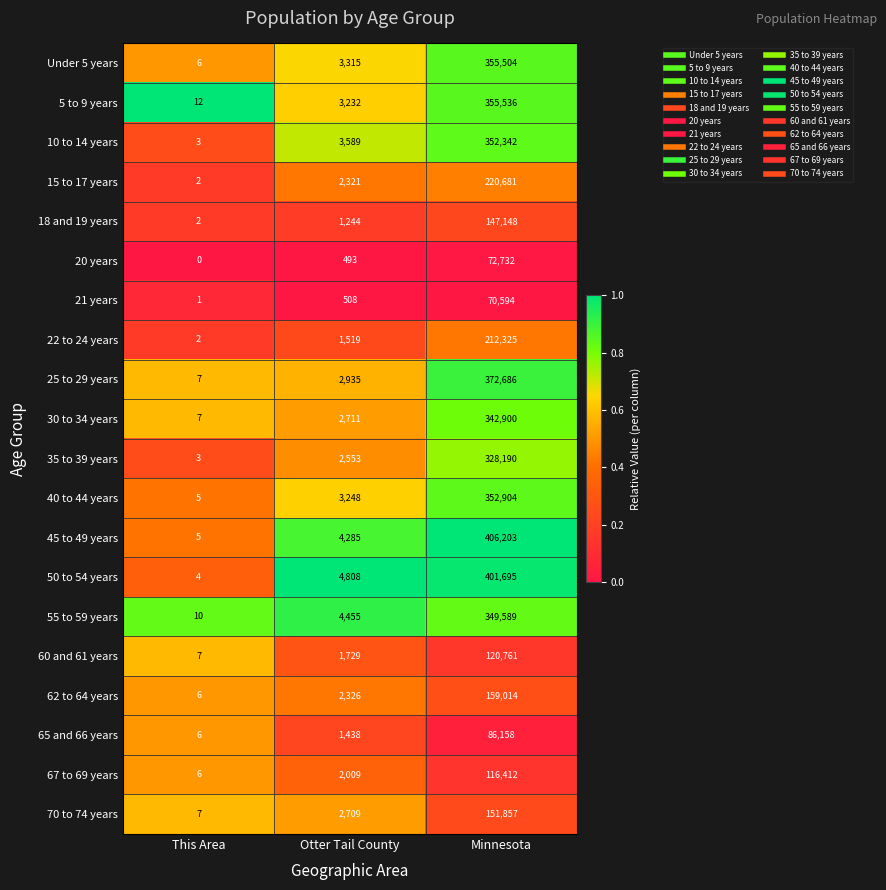

What is the sum of the 40 to 44 years values at Minnesota and Otter Tail County?

356152